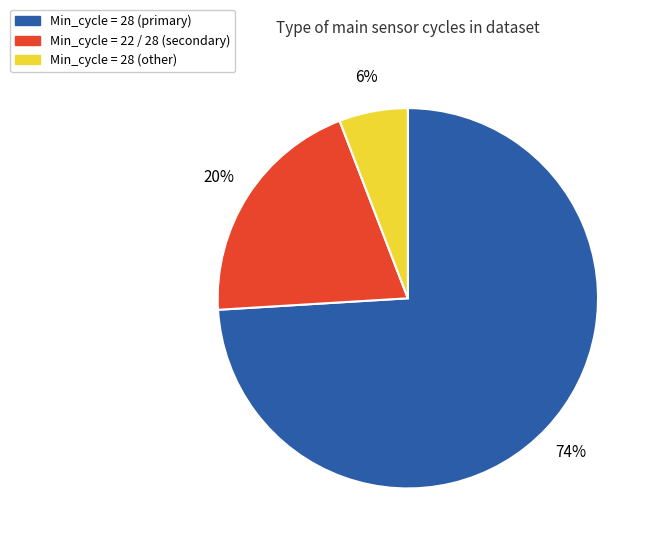

Which has a higher value, Min_cycle = 28 (other) or Min_cycle = 28 (primary)?

Min_cycle = 28 (primary)